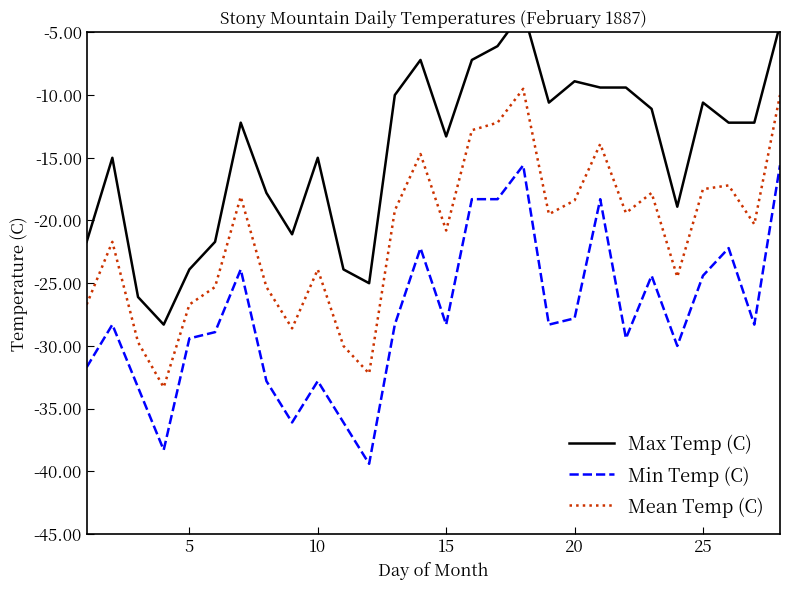

Reading left to right, what are all the values shown in this chart?

Max Temp (C): -21.7	-15.0	-26.1	-28.3	-23.9	-21.7	-12.2	-17.8	-21.1	-15.0	-23.9	-25.0	-10.0	-7.2	-13.3	-7.2	-6.1	-3.3	-10.6	-8.9	-9.4	-9.4	-11.1	-18.9	-10.6	-12.2	-12.2	-4.4
Min Temp (C): -31.7	-28.3	-33.3	-38.3	-29.4	-28.9	-23.9	-32.8	-36.1	-32.8	-36.1	-39.4	-28.3	-22.2	-28.3	-18.3	-18.3	-15.6	-28.3	-27.8	-18.3	-29.4	-24.4	-30.0	-24.4	-22.2	-28.3	-15.6
Mean Temp (C): -26.7	-21.7	-29.7	-33.3	-26.7	-25.3	-18.1	-25.3	-28.6	-23.9	-30.0	-32.2	-19.2	-14.7	-20.8	-12.8	-12.2	-9.5	-19.5	-18.4	-13.9	-19.4	-17.8	-24.5	-17.5	-17.2	-20.3	-10.0